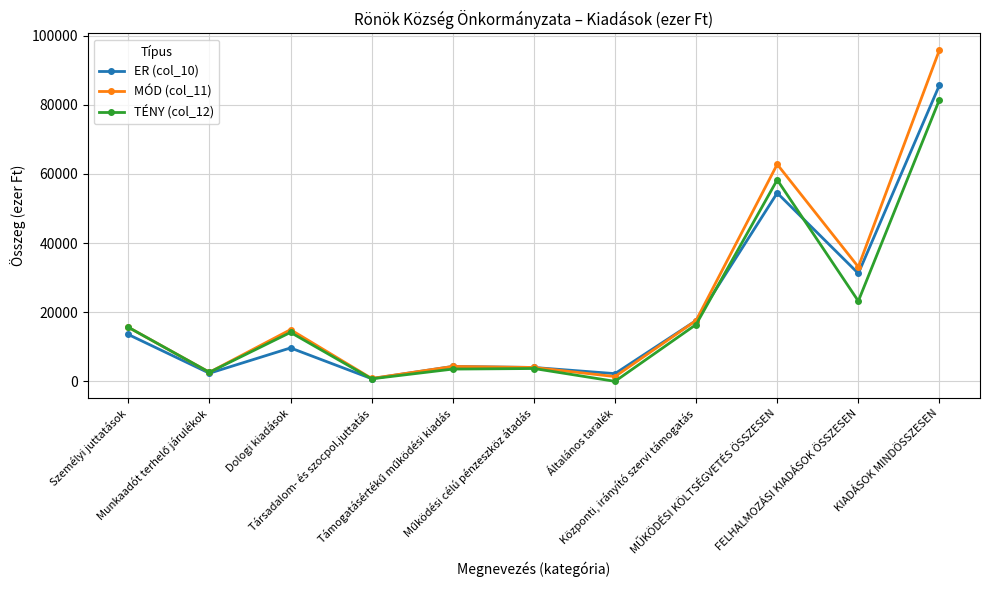

In ER (col_10), how many points are lower than both neighbors (excluding endpoints)?

4